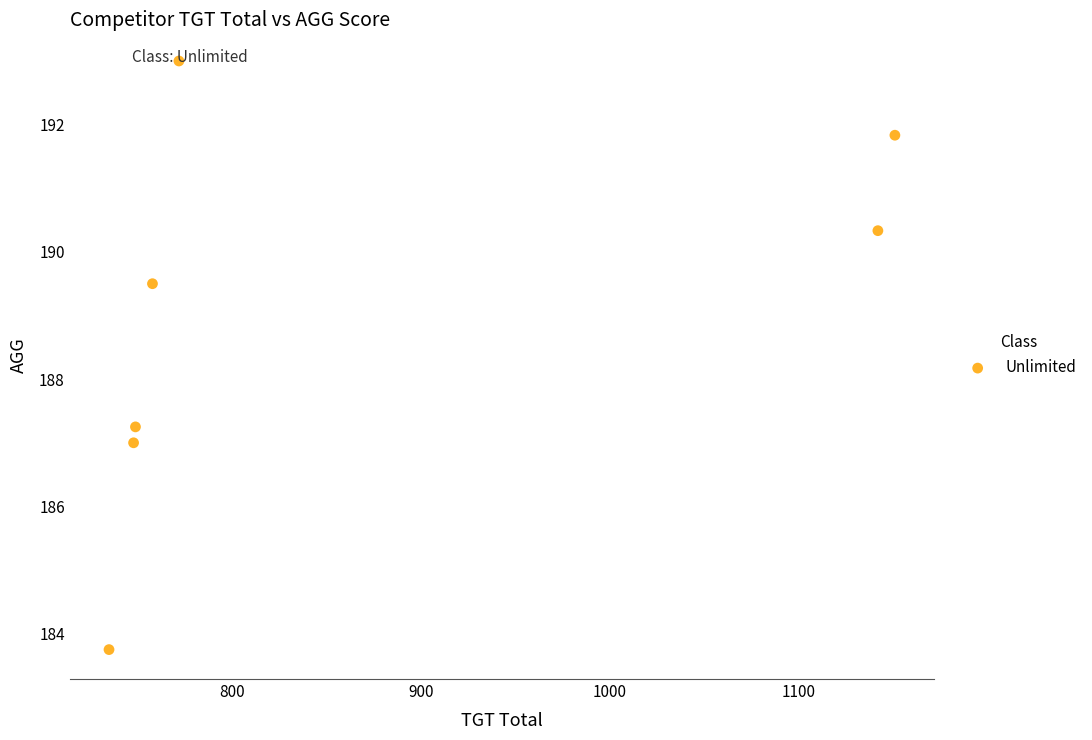

What is the range of X values (max minus min)?

416.0